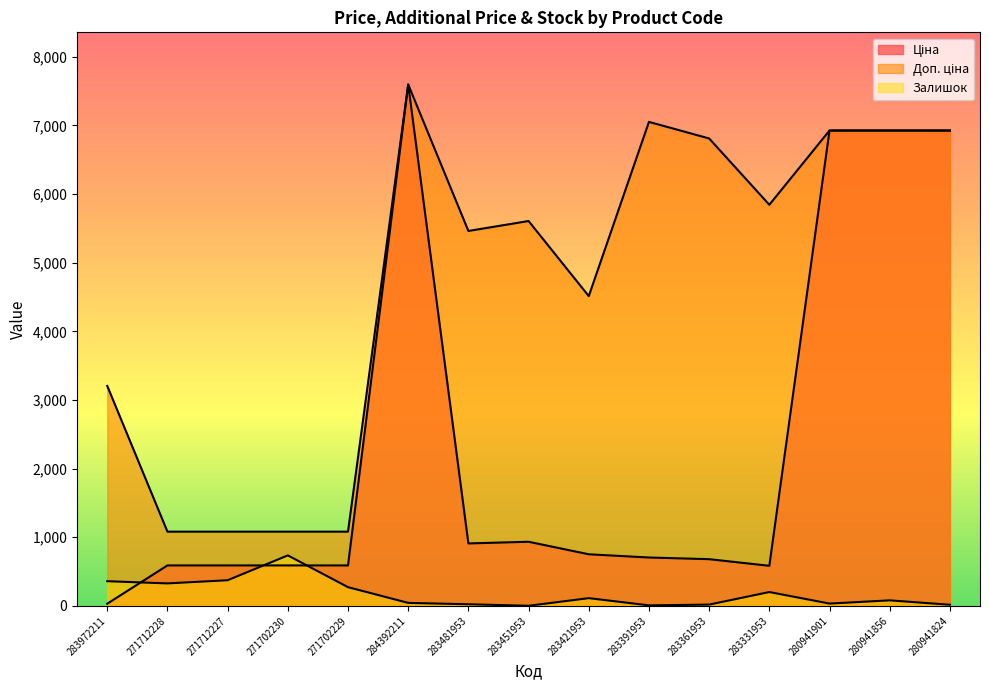

Where does the Залишок series first go above 81?

283972211